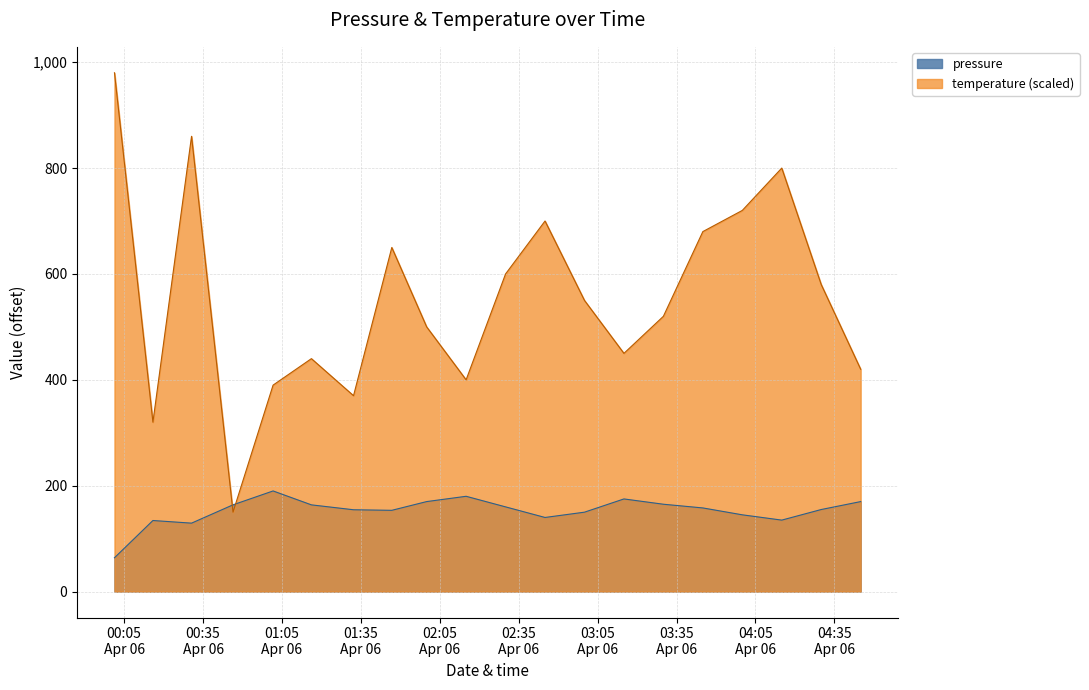

True or false: pressure and temperature intersect in this chart.

True